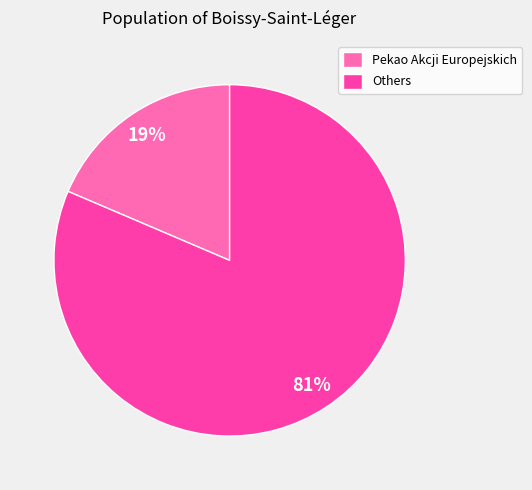

To the nearest percent, what portion does Others represent?

81%